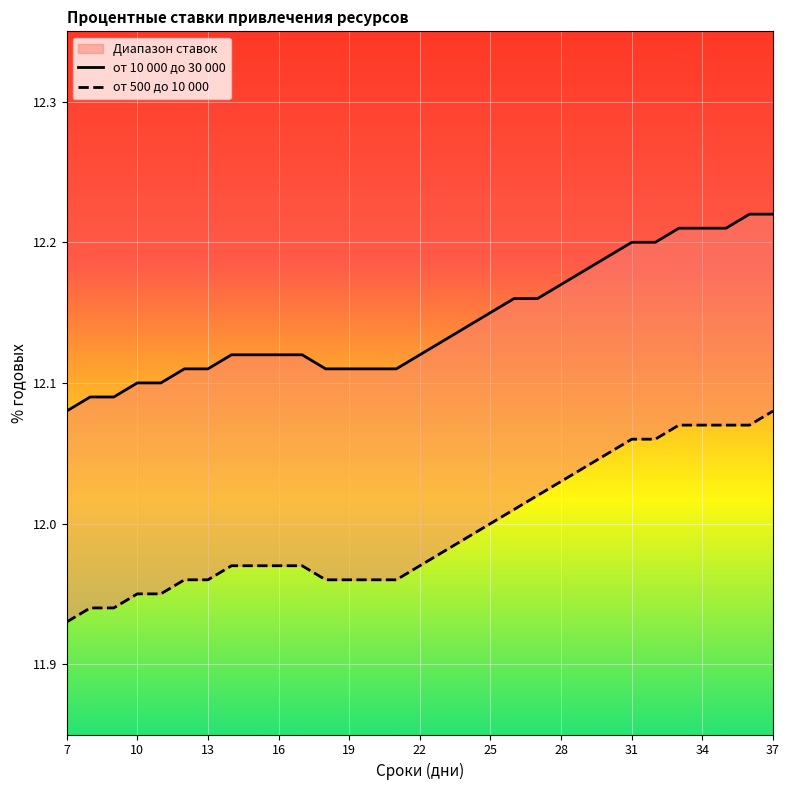

The от 10 000 до 30 000 series shows 7.8 at 28. True or false?

False